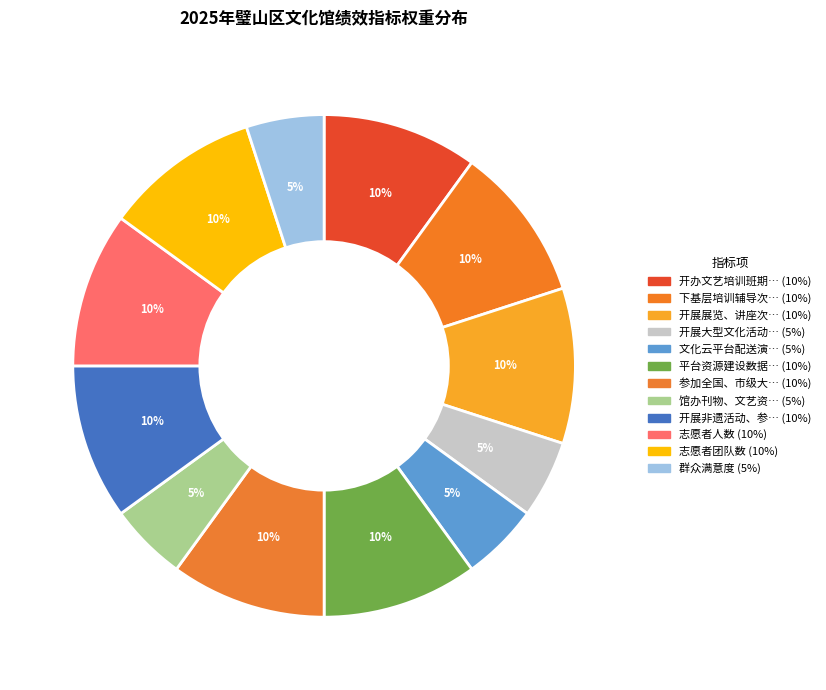

How many slices are in this pie chart?

12